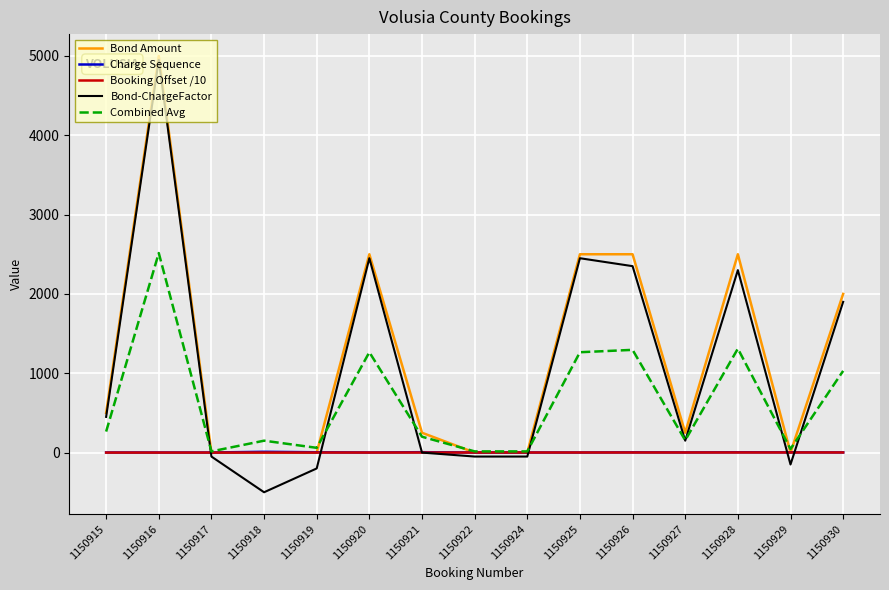

Count the number of data series in this chart.

5